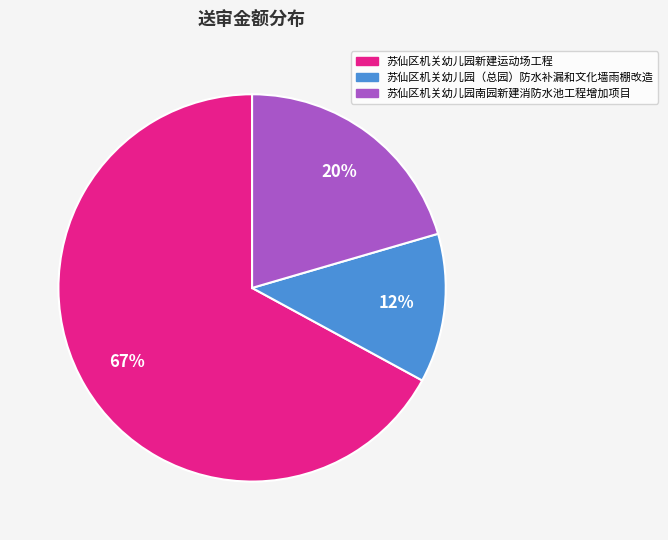

Which has a higher value, 苏仙区机关幼儿园（总园）防水补漏和文化墙雨棚改造 or 苏仙区机关幼儿园新建运动场工程?

苏仙区机关幼儿园新建运动场工程